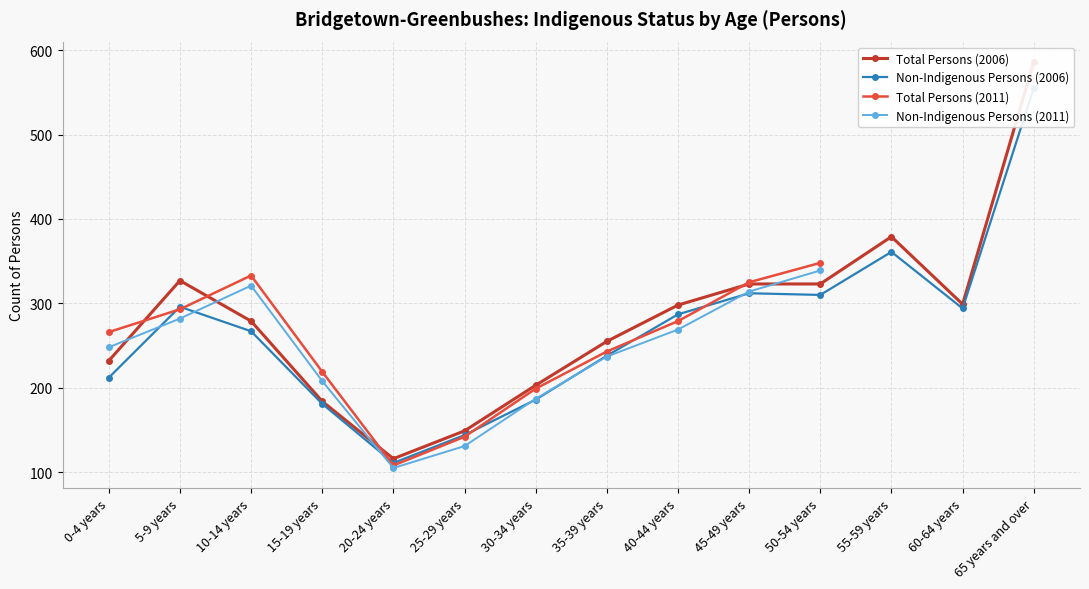

At how many categories does at least one series exceed 437?

1